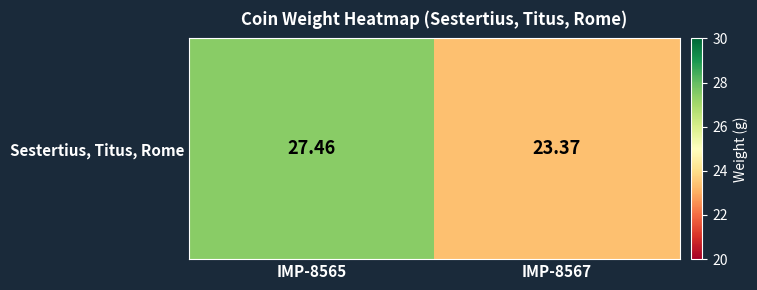

What is the change in value from IMP-8565 to IMP-8567?

-4.1